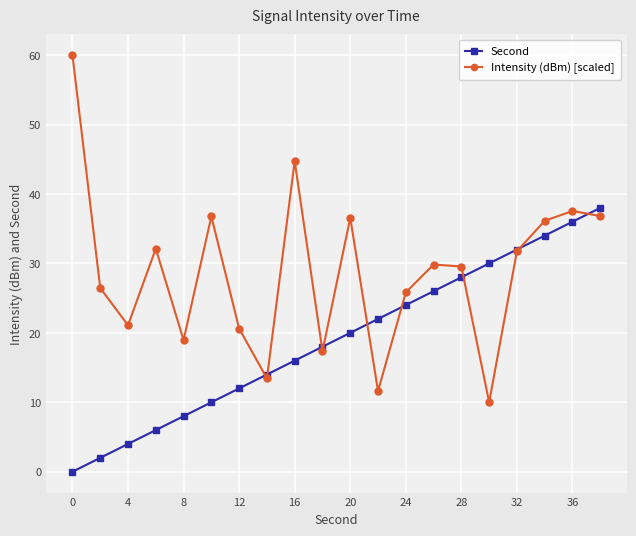

True or false: Second has more than 0 points higher than both neighbors.

False